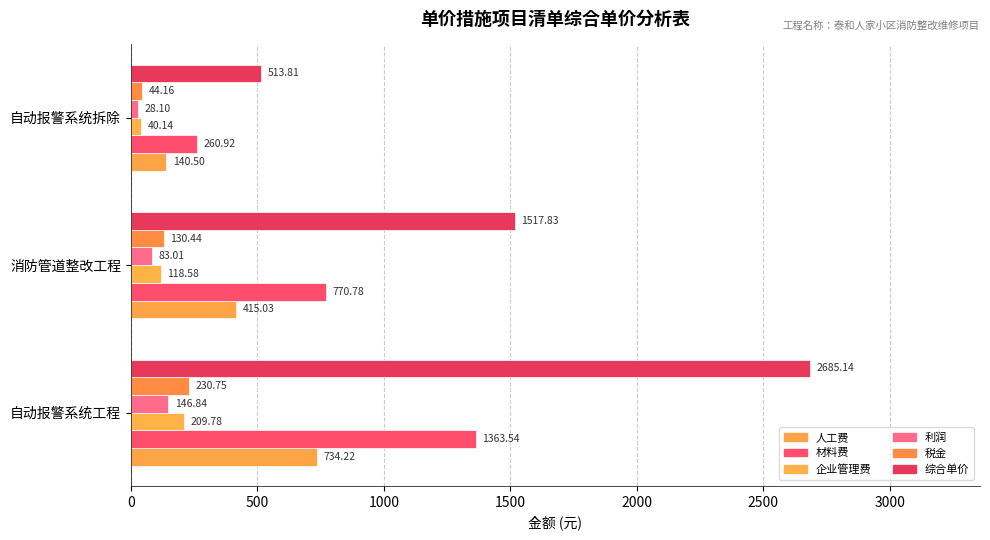

How many series are shown in this chart?

6